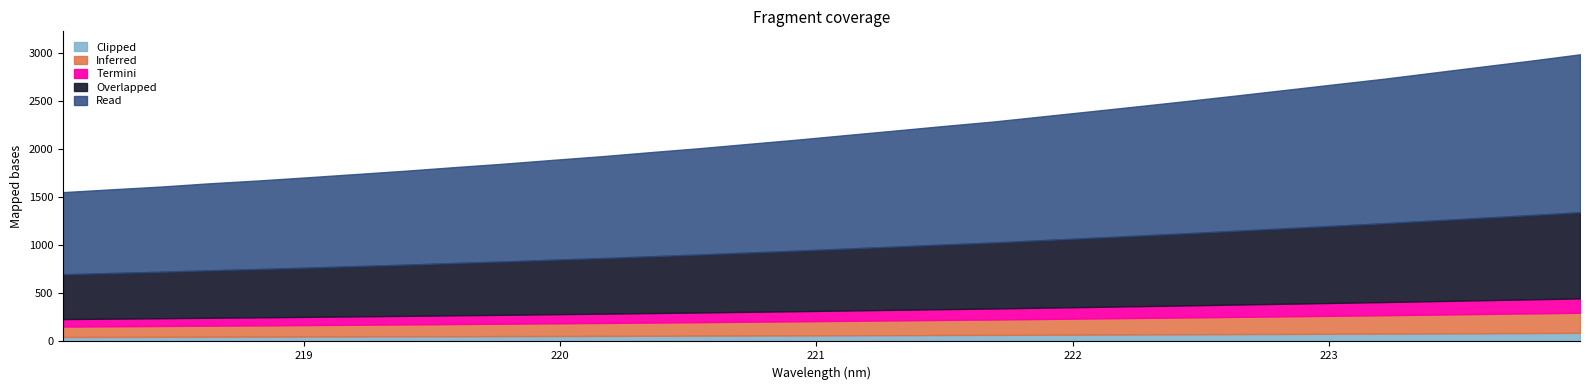

Rank the categories by value from lowest to highest.

218.0596, 218.2508, 218.442, 218.6332, 218.8244, 219.0156, 219.2067, 219.3979, 219.589, 219.7801, 219.9712, 220.1623, 220.3533, 220.5444, 220.7354, 220.9264, 221.1174, 221.3083, 221.4993, 221.6902, 221.8812, 222.0721, 222.263, 222.4538, 222.6447, 222.8355, 223.0264, 223.2172, 223.408, 223.5987, 223.7895, 223.9802